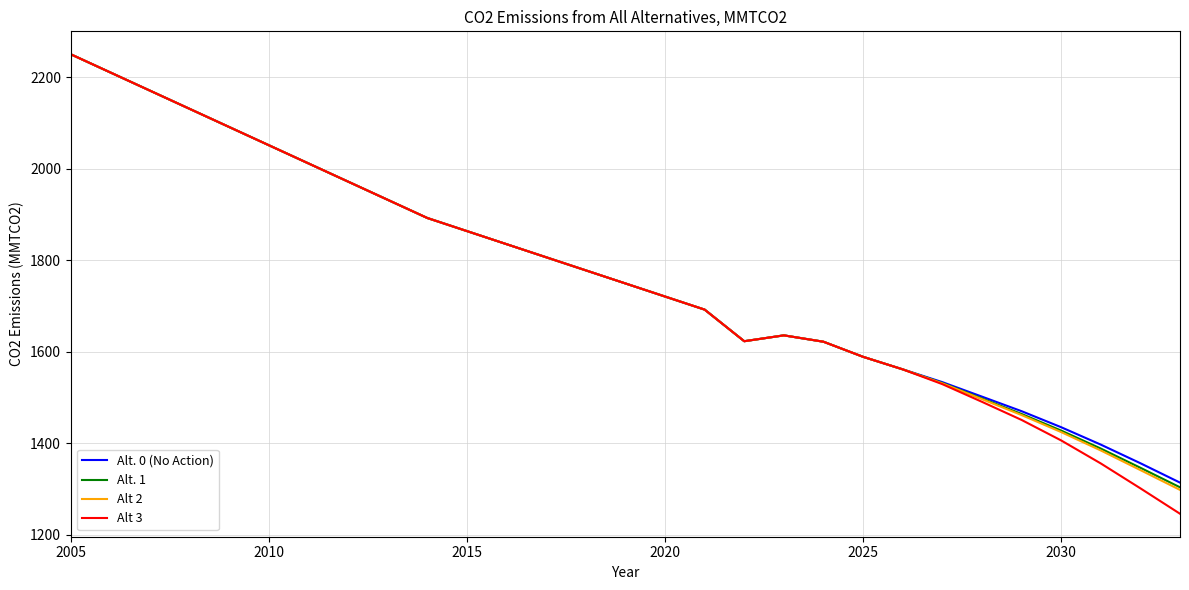

Which series has the widest spread of values?

Alt 3